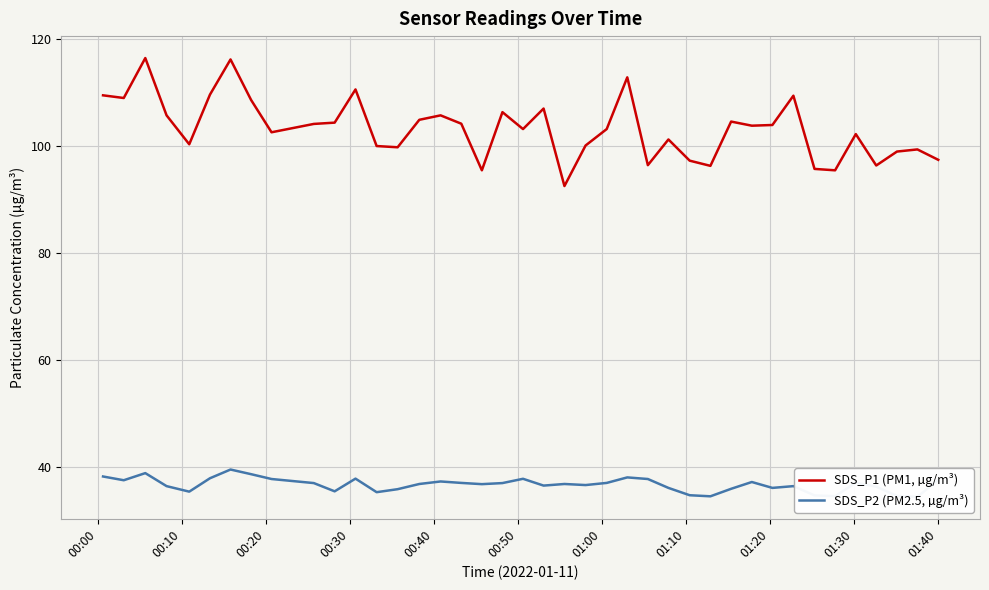

What is the minimum value for SDS_P1 (PM1, µg/m³)?

92.5